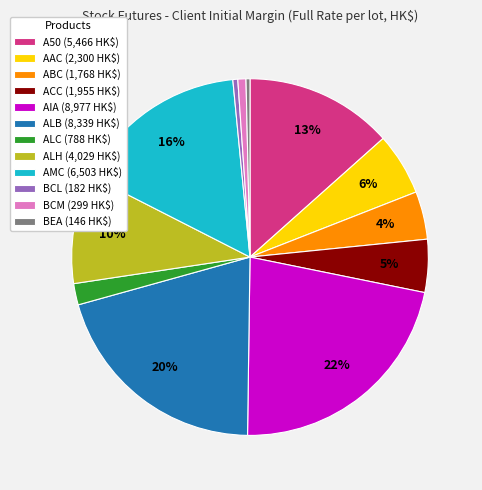

Is there a majority slice in this chart?

No